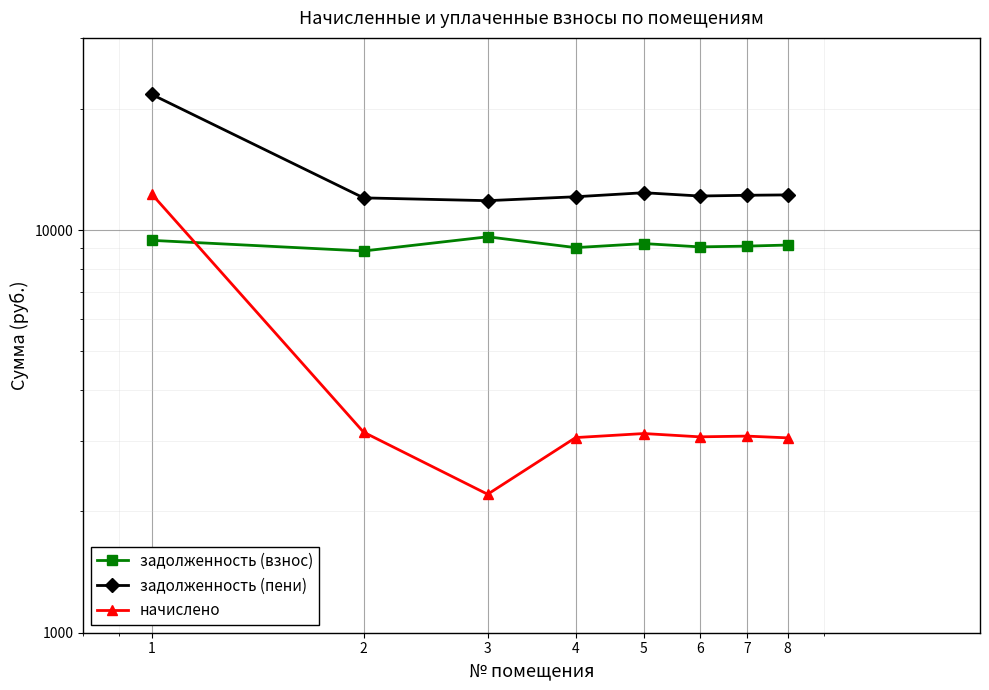

At which category does задолженность (пени) reach its first local valley?

3